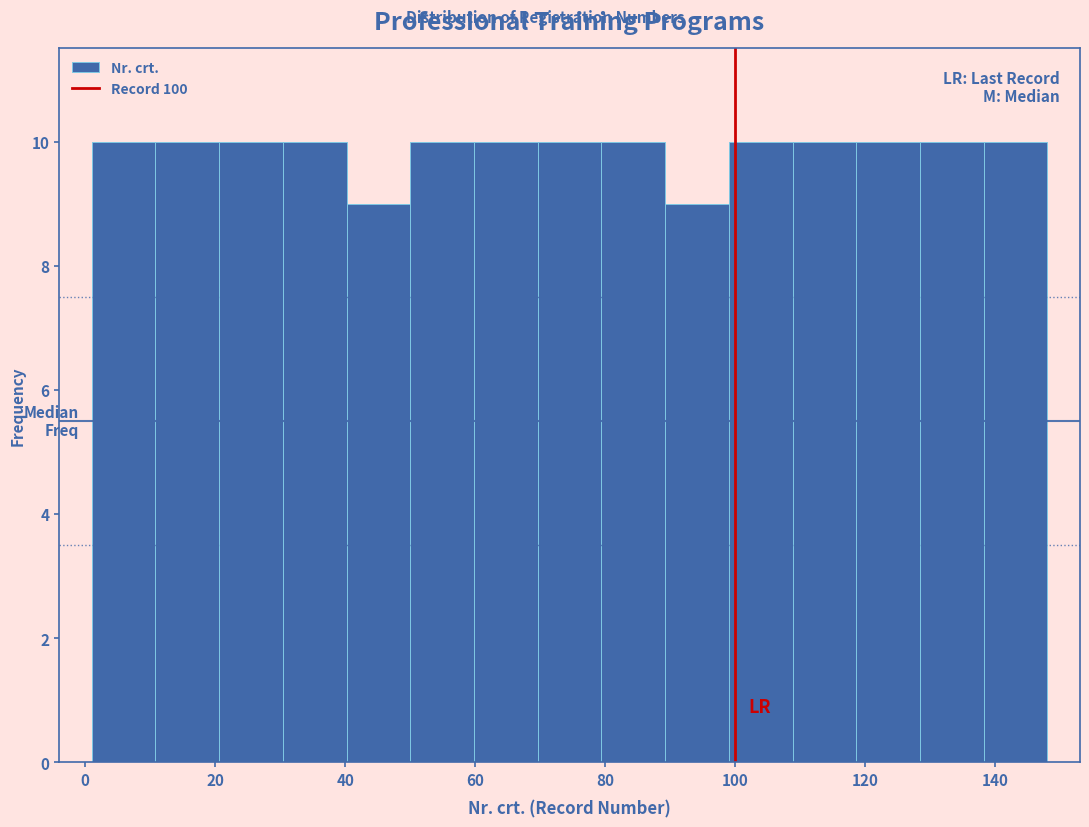

Reading left to right, transcribe this chart: for each bar, give the range it covers on the x-axis and its height. Neither the bar edges nor the heights are printed on the chart, so give them approximately, as read against the axes.

1.0 to 10.8: 10
10.8 to 20.6: 10
20.6 to 30.4: 10
30.4 to 40.2: 10
40.2 to 50.0: 9
50.0 to 59.8: 10
59.8 to 69.6: 10
69.6 to 79.4: 10
79.4 to 89.2: 10
89.2 to 99.0: 9
99.0 to 108.8: 10
108.8 to 118.6: 10
118.6 to 128.4: 10
128.4 to 138.2: 10
138.2 to 148.0: 10